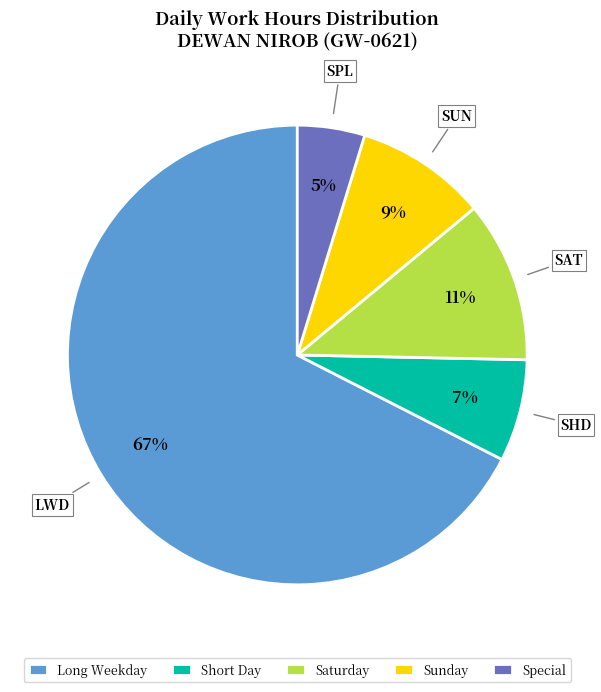

Is the sum of Long Weekday and Saturday greater than half?

Yes